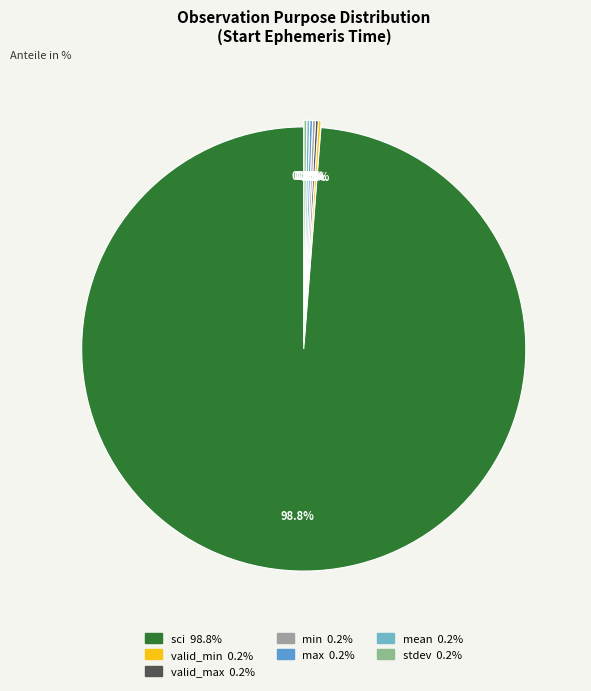

Is it true that valid_max is 0% of the pie?

True